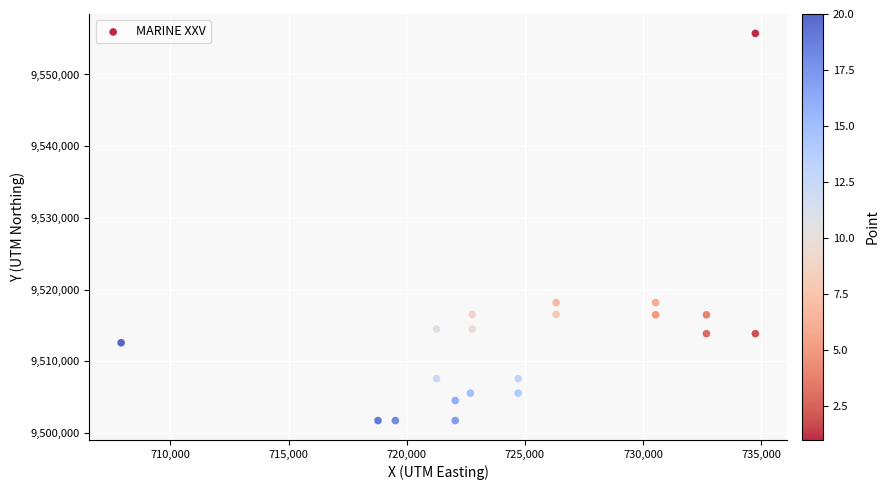

What is the range of Y values (max minus min)?

53978.6